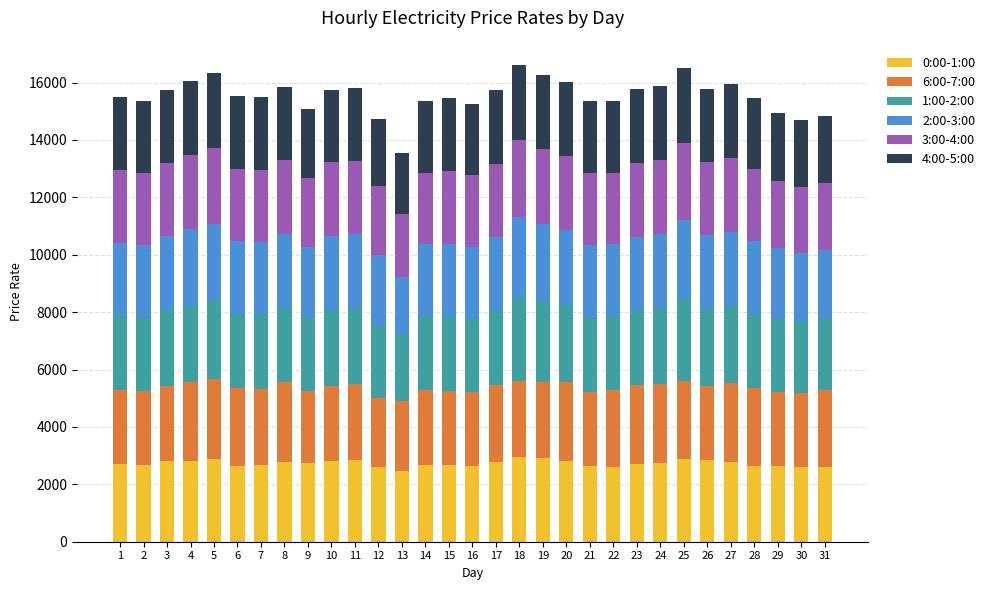

What is the lowest value of the 0:00-1:00 series?

2469.0